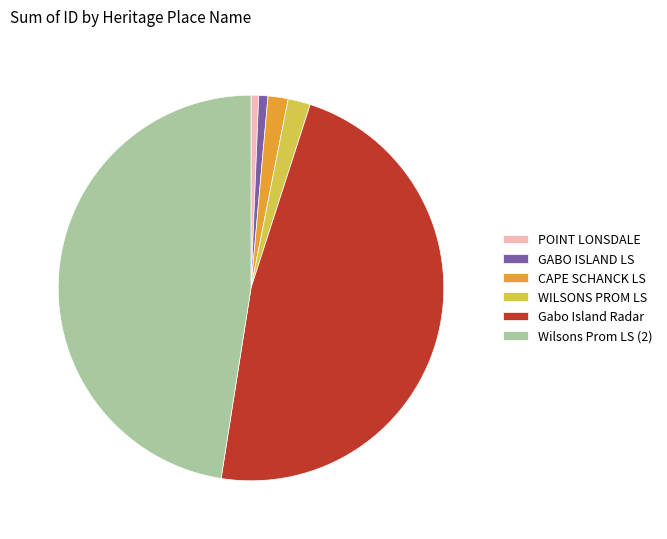

Combined, do WILSONS PROM LS and POINT LONSDALE account for over 50%?

No